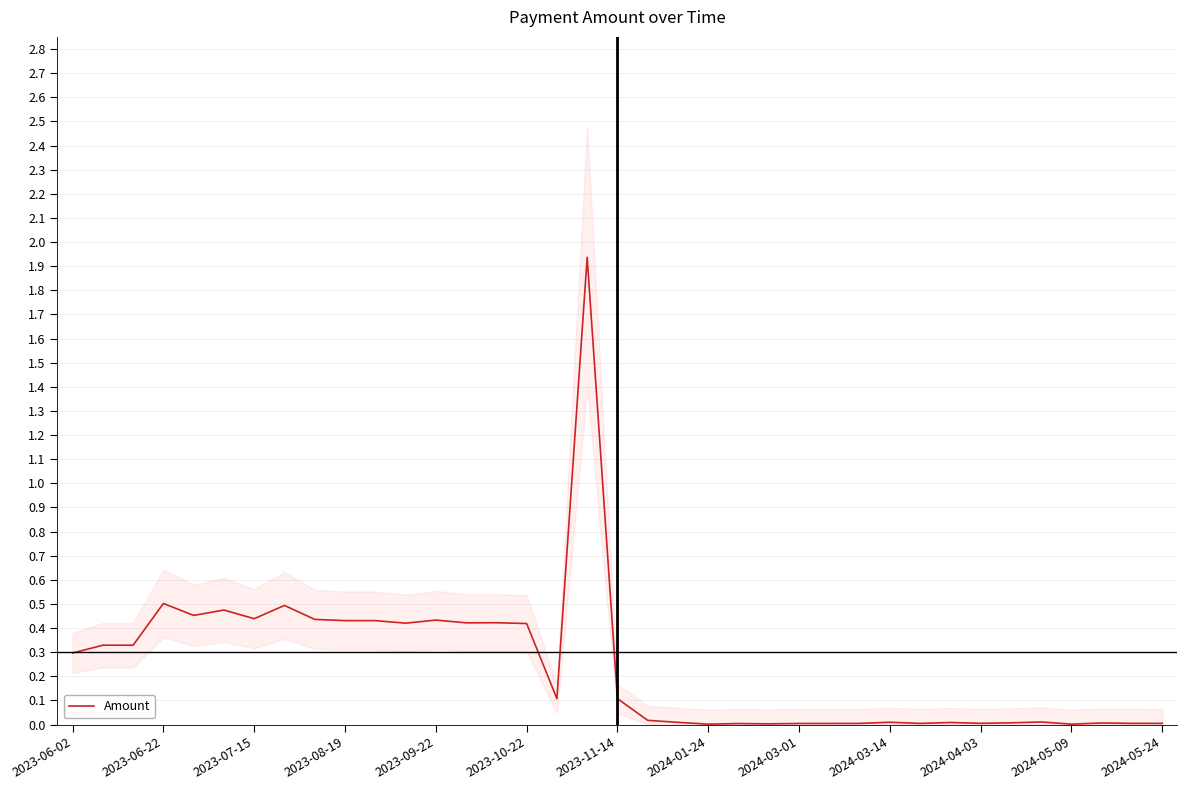

What is the average value?

0.2